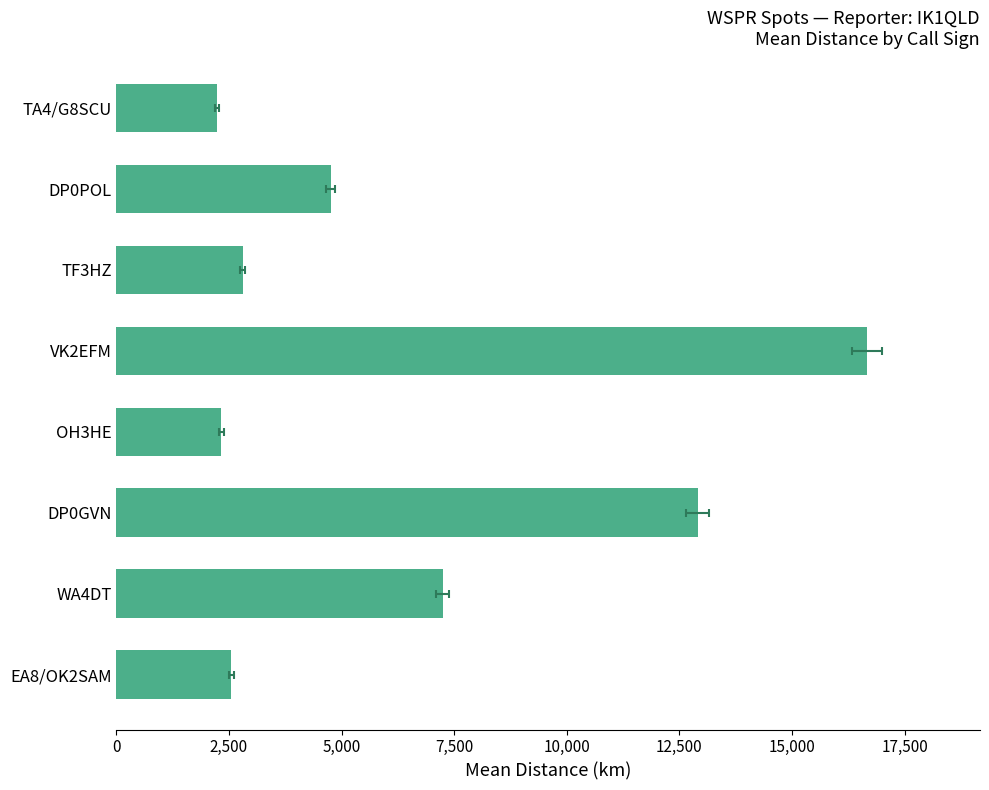

What is the average value?

6440